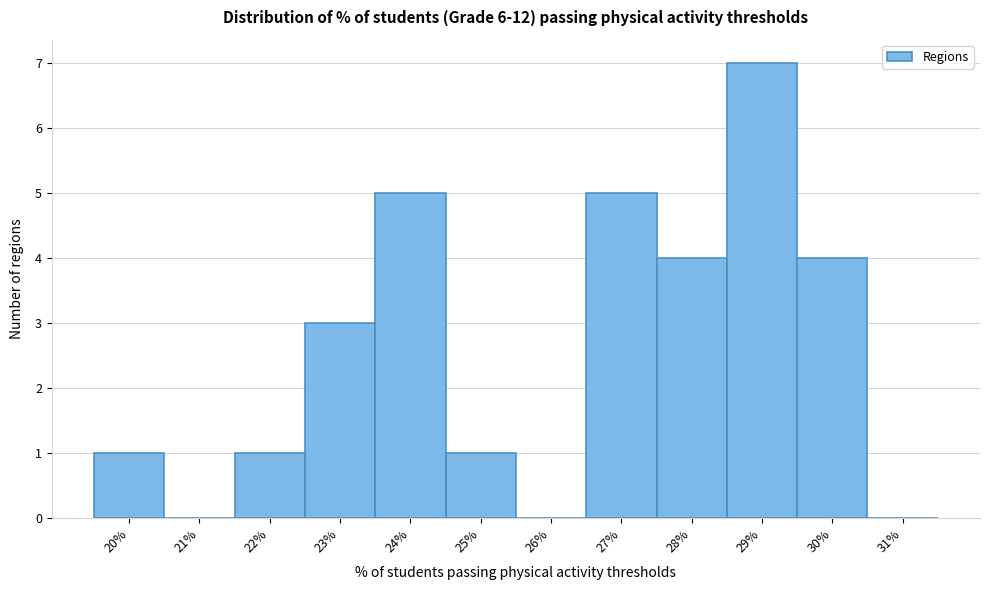

Reading left to right, what are all the values shown in this chart?

20%=1	21%=0	22%=1	23%=3	24%=5	25%=1	26%=0	27%=5	28%=4	29%=7	30%=4	31%=0